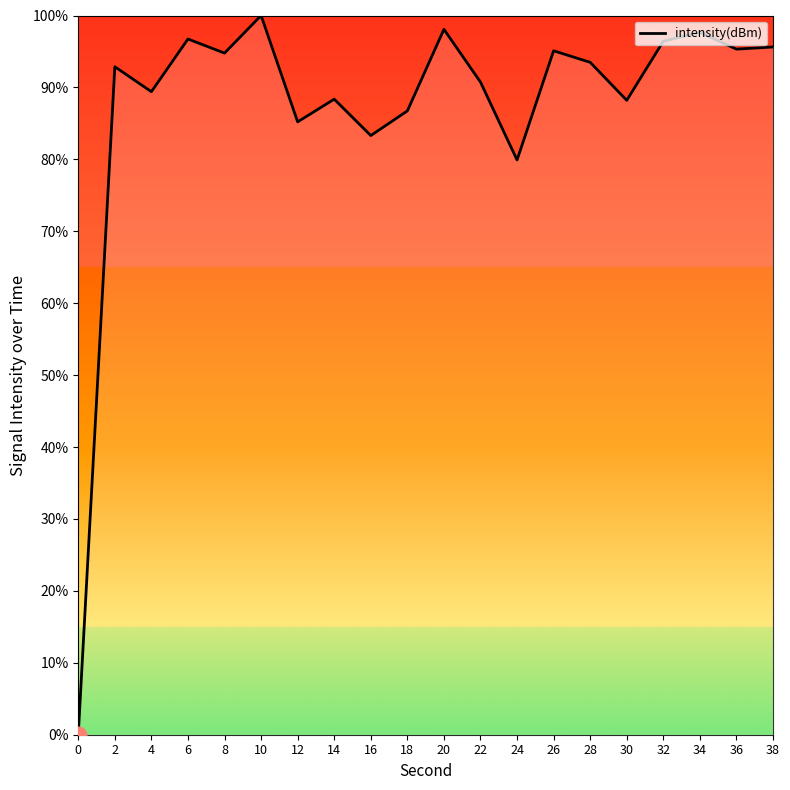

What is the maximum value shown in the chart?

100.0